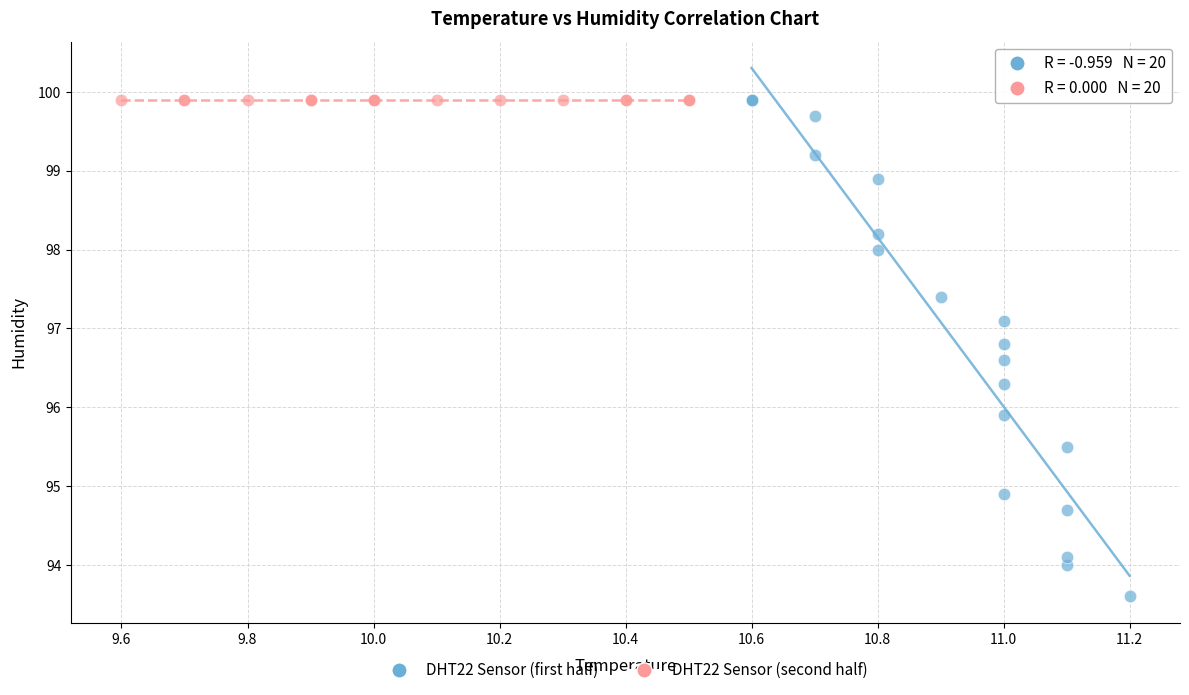

What are all the series names shown in the legend?

DHT22 Sensor (first half), DHT22 Sensor (second half)